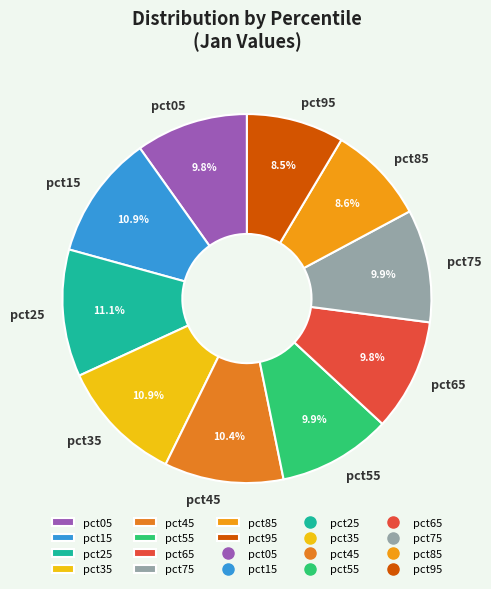

Is it true that pct55 is 10% of the pie?

True